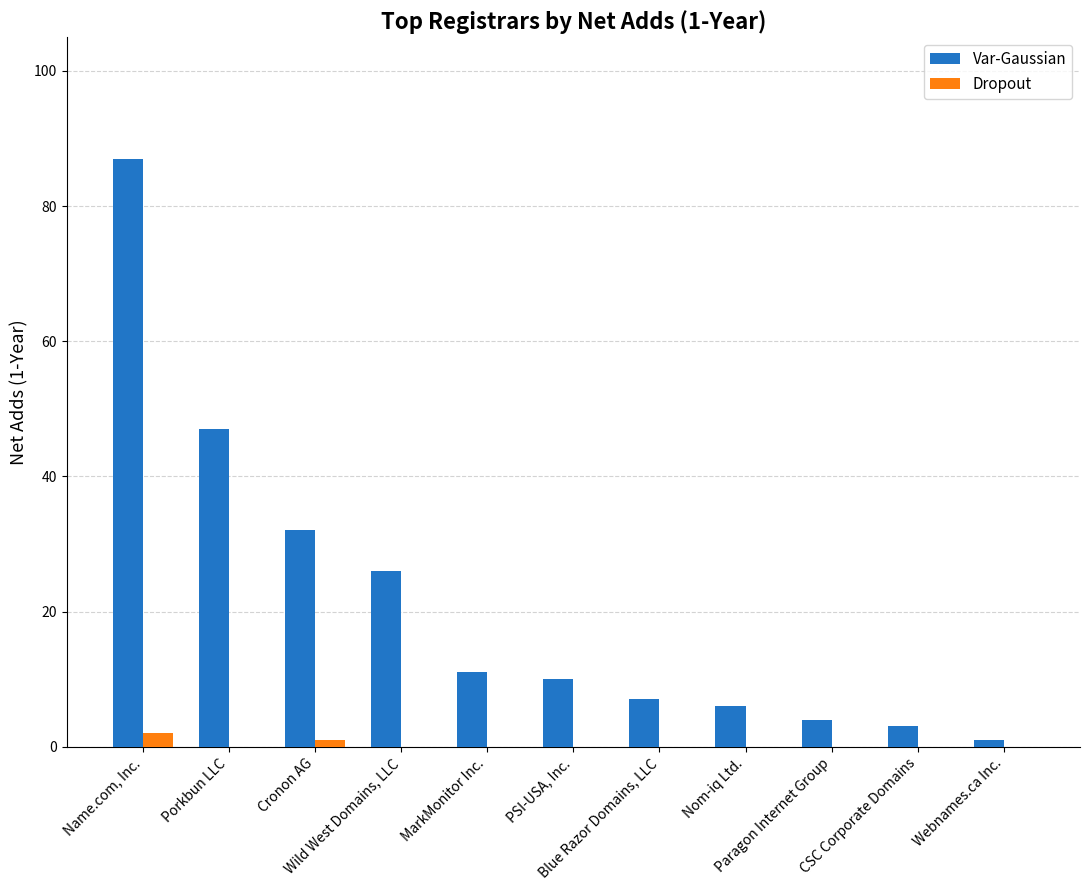

Reading left to right, what are all the values shown in this chart?

Var-Gaussian: 87	47	32	26	11	10	7	6	4	3	1
Dropout: 2	0	1	0	0	0	0	0	0	0	0